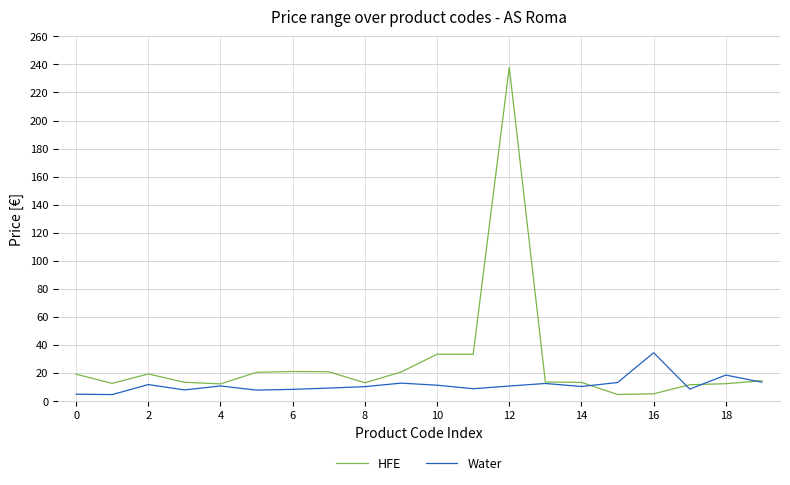

Rank the series by their maximum value, from lowest to highest.

Water, HFE